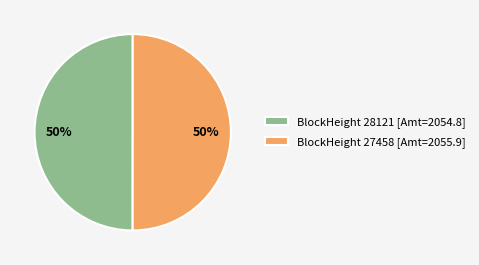

To the nearest percent, what percentage of the pie is BlockHeight 27458 [Amt=2055.9]?

50%